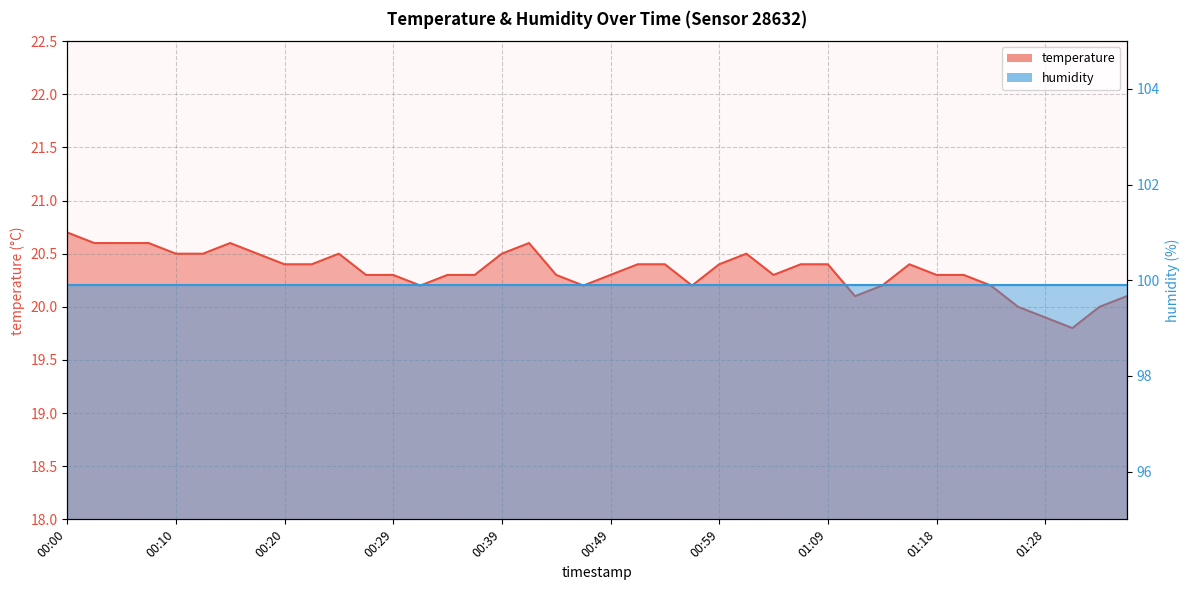

What is the sum of all values?

813.5